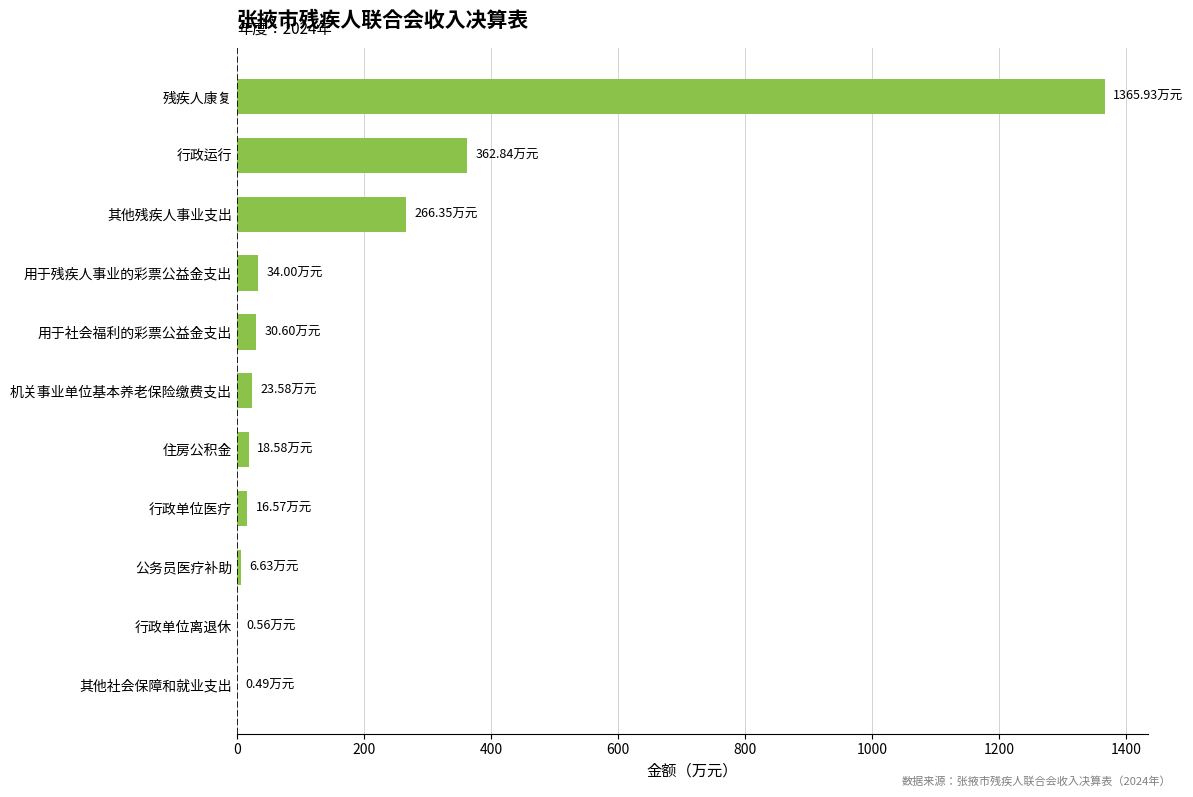

Which category has the highest value across all series?

残疾人康复